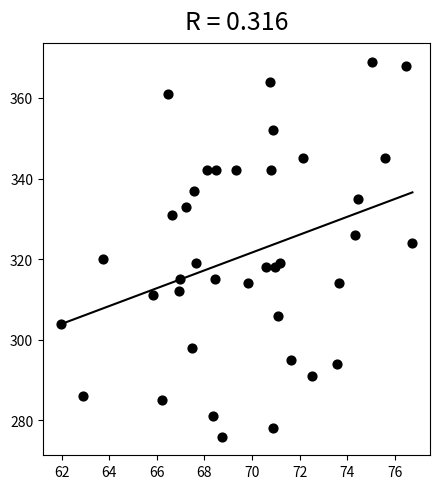

What is the range of Y values (max minus min)?

93